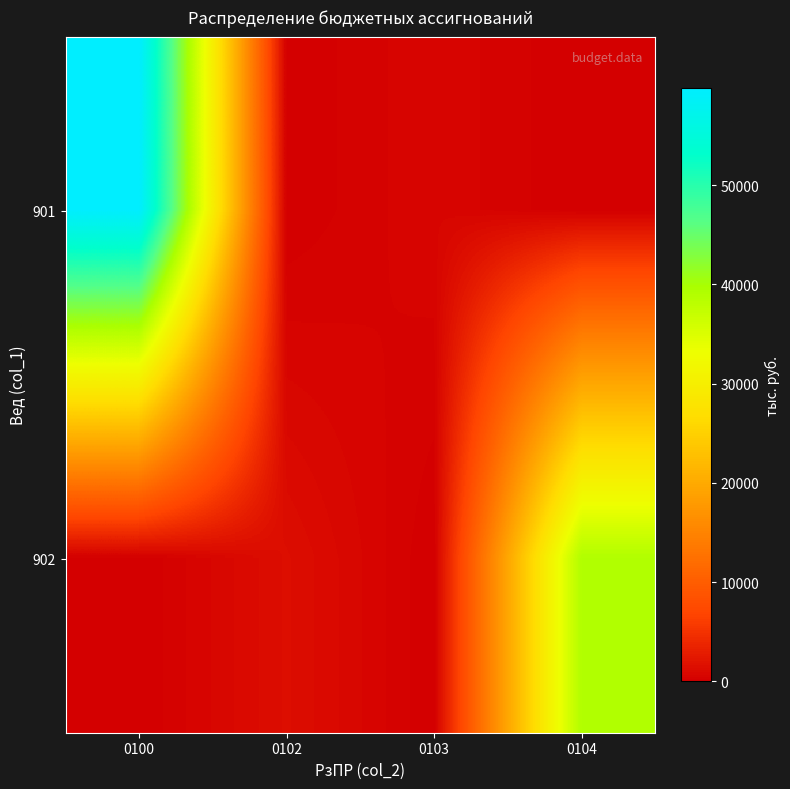

Which series has the largest total across all categories?

901